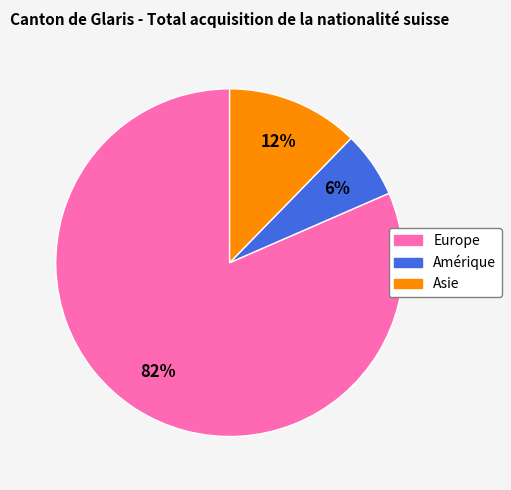

Is it true that Asie is 12% of the pie?

True